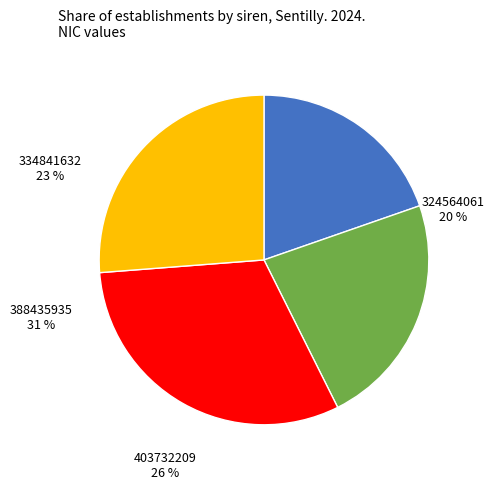

True or false: 403732209 accounts for 14% of the total.

False